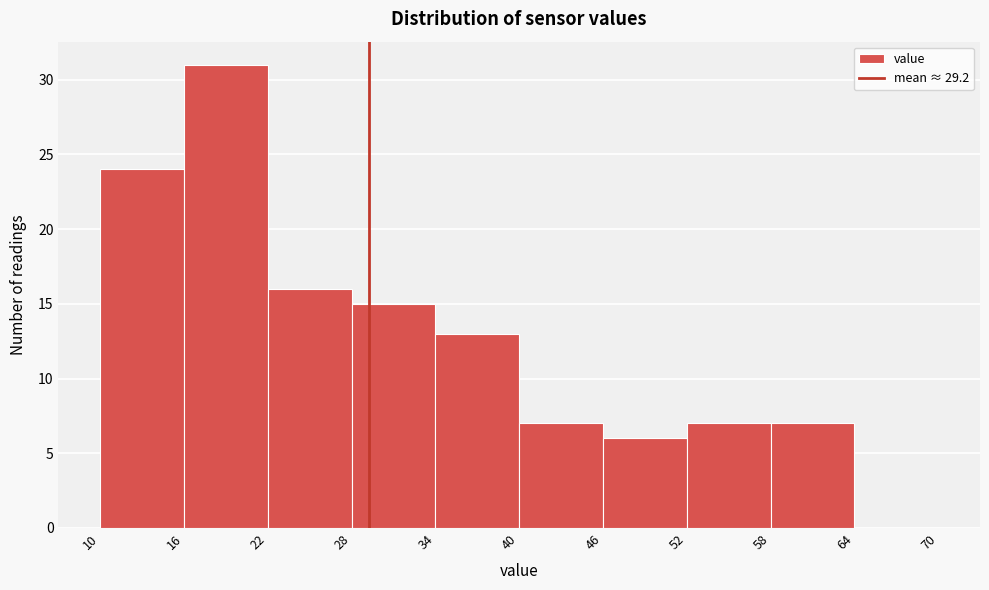

Over which range of the x-axis is the bar tallest?

16 to 22